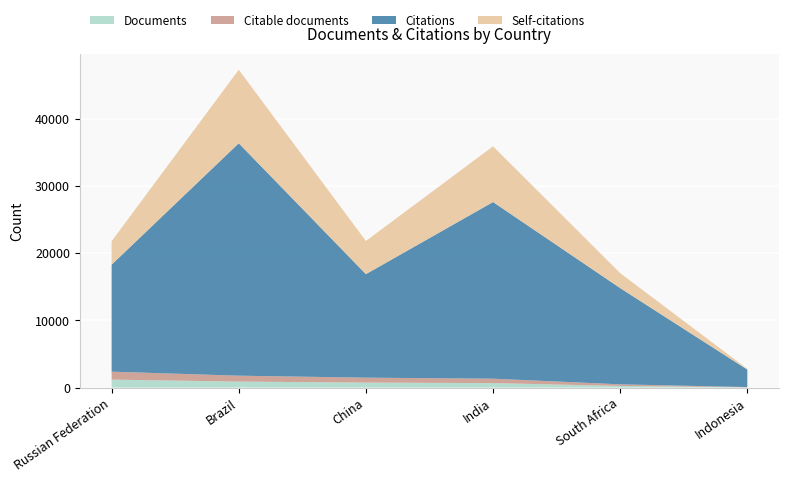

Reading right to left, extract all data points from this chart.

Documents: 40	247	669	742	892	1186
Citable documents: 40	241	657	737	880	1186
Citations: 2597	14307	26268	15393	34561	15907
Self-citations: 104	2227	8284	4929	10932	3486